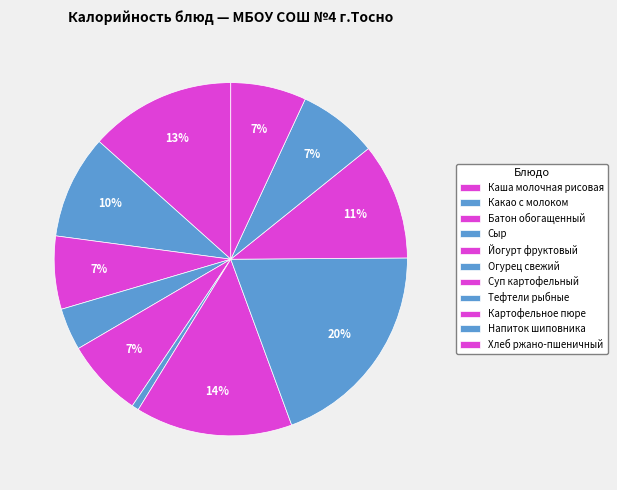

How many segments does this pie chart have?

11